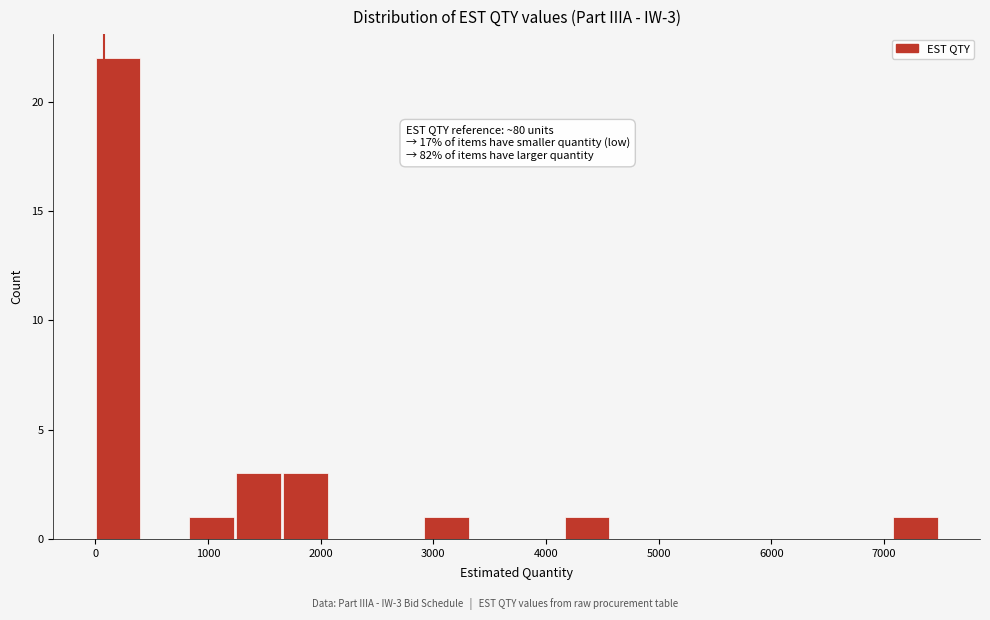

Which range on the x-axis has the tallest bar?

0 to 400